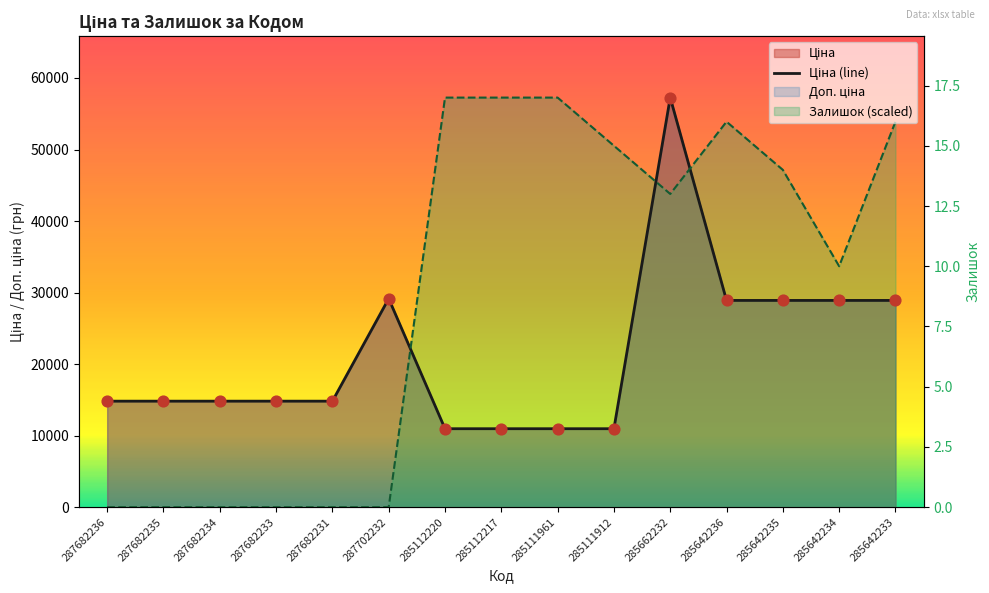

At how many categories does at least one series exceed 16443?

10